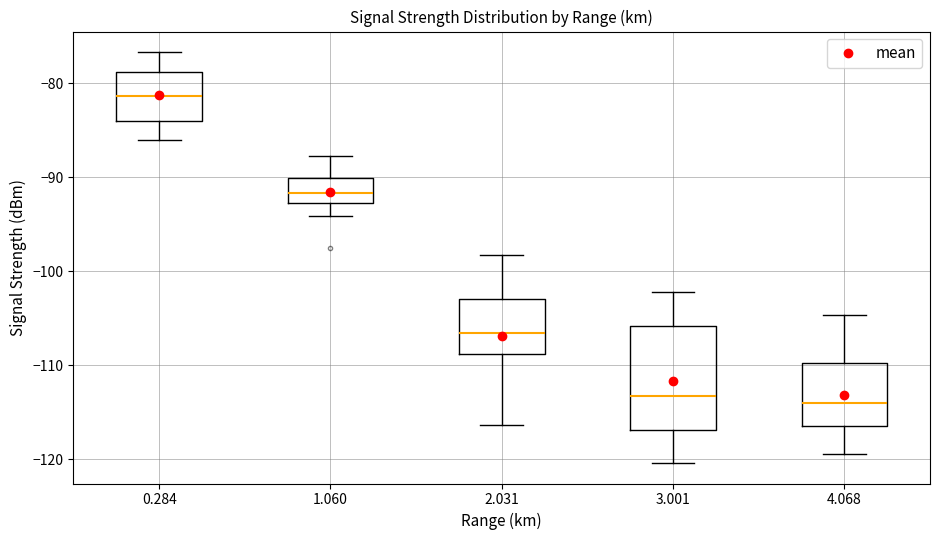

Comparing the boxes themselves (not the whiskers), which one is the tallest?

3.001